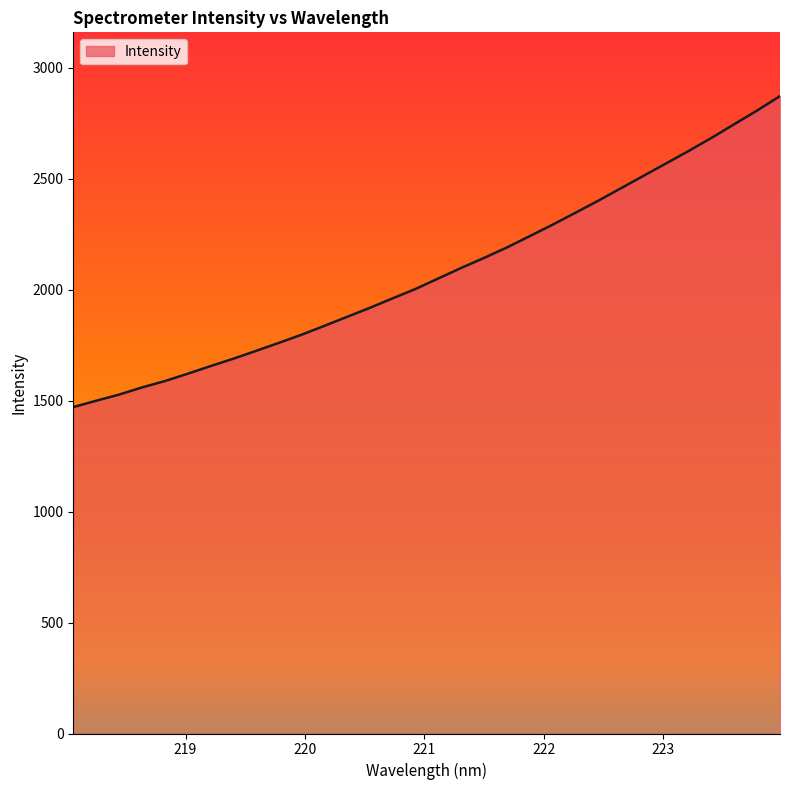

Rank the categories by value from highest to lowest.

223.9802, 223.7895, 223.5987, 223.408, 223.2172, 223.0264, 222.8355, 222.6447, 222.4538, 222.263, 222.0721, 221.8812, 221.6902, 221.4993, 221.3083, 221.1174, 220.9264, 220.7354, 220.5444, 220.3533, 220.1623, 219.9712, 219.7801, 219.589, 219.3979, 219.2067, 219.0156, 218.8244, 218.6332, 218.442, 218.2508, 218.0596